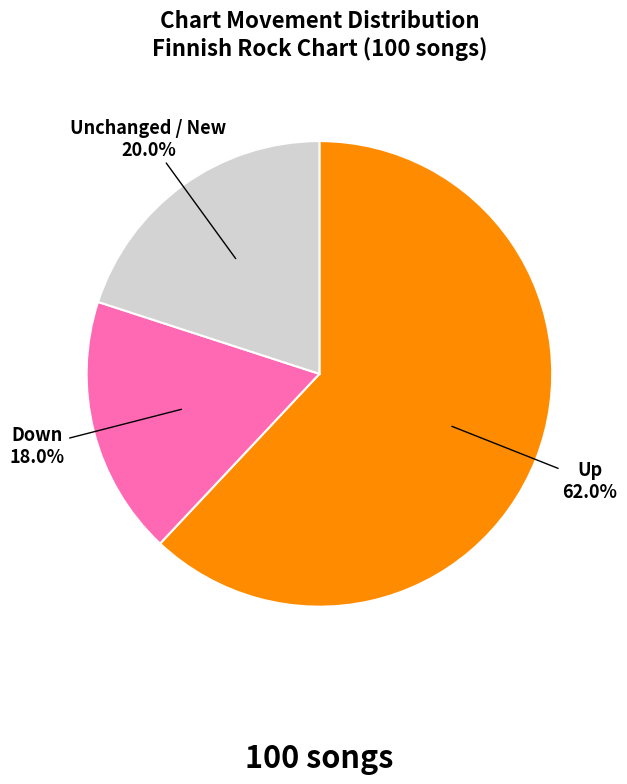

Does any single category account for the majority?

Yes